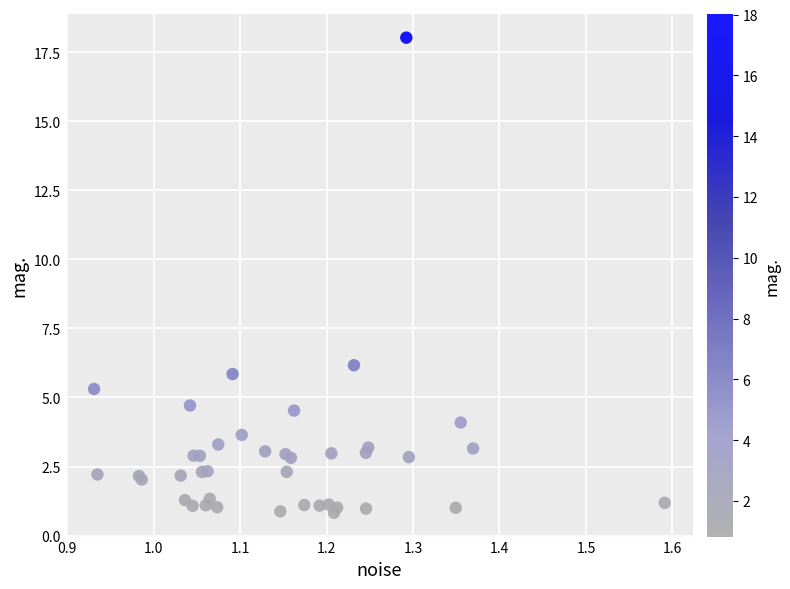

What Y value in the scatter plot is closest to 9?

6.2